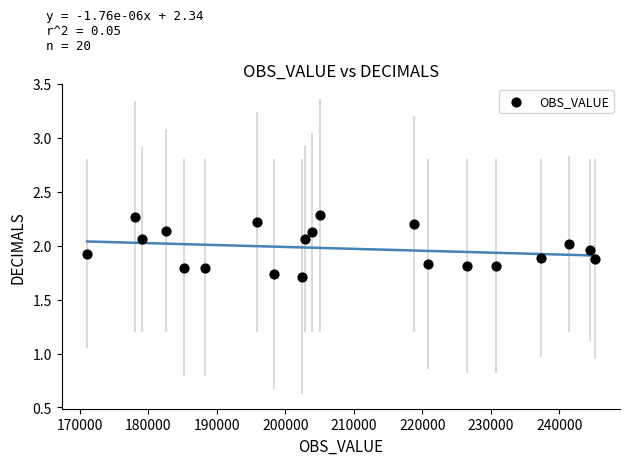

What is the range of Y values (max minus min)?

0.6